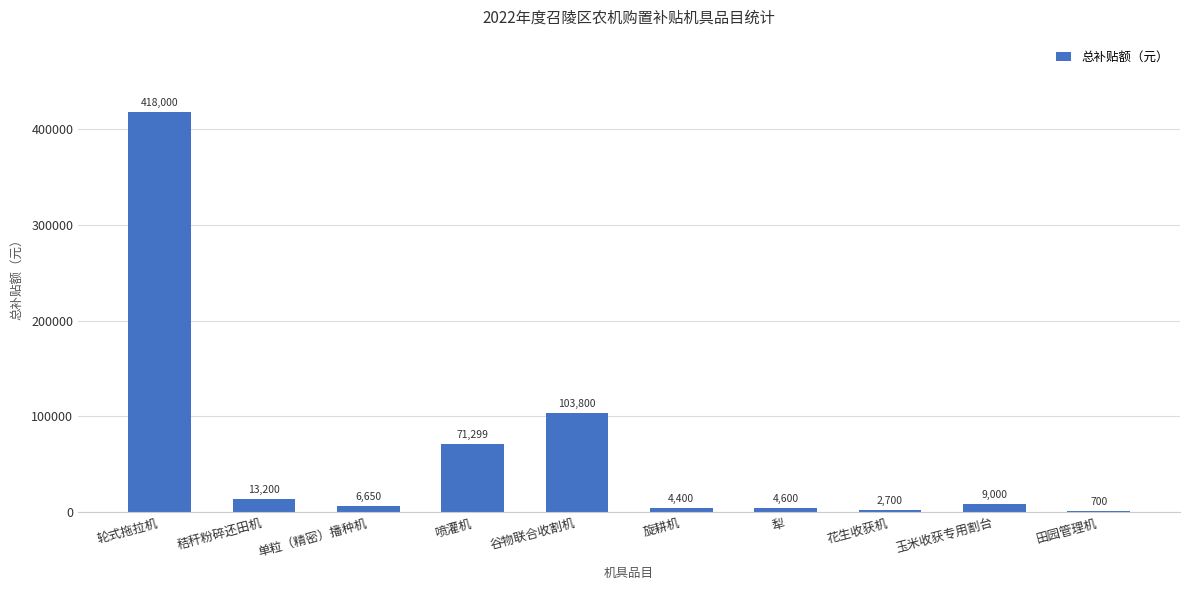

True or false: the data shows 687401 at 轮式拖拉机.

False